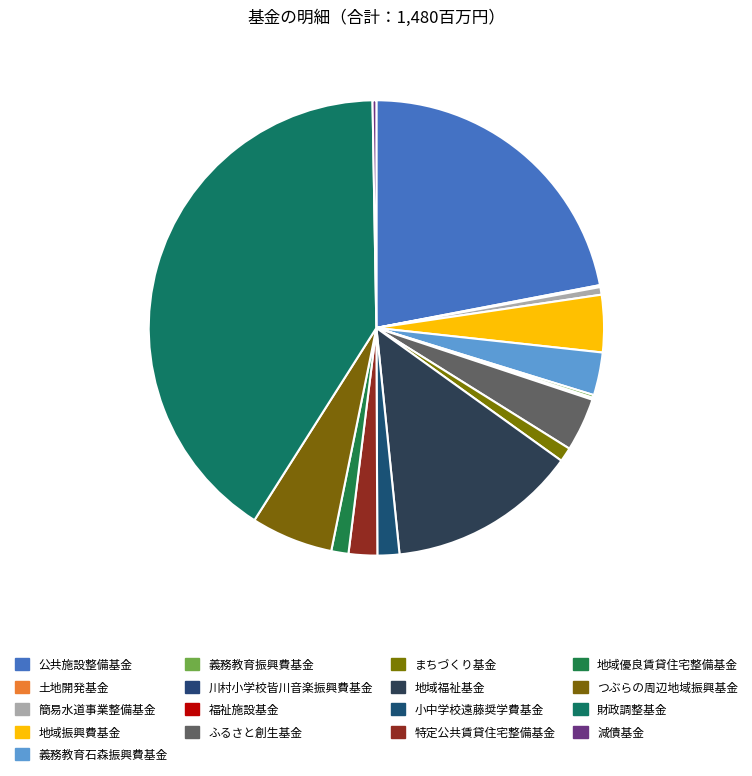

Is it true that 川村小学校皆川音楽振興費基金 is 9% of the pie?

False